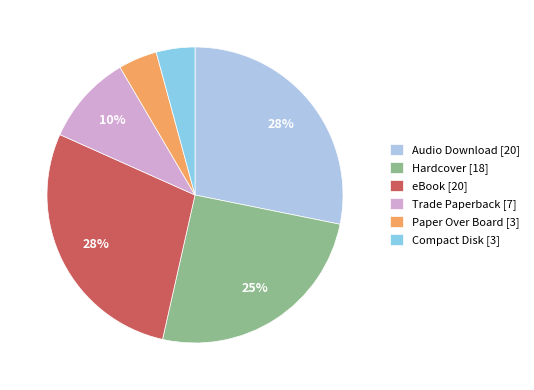

To the nearest percent, what is the difference between the Hardcover and Compact Disk slice percentages?

21%